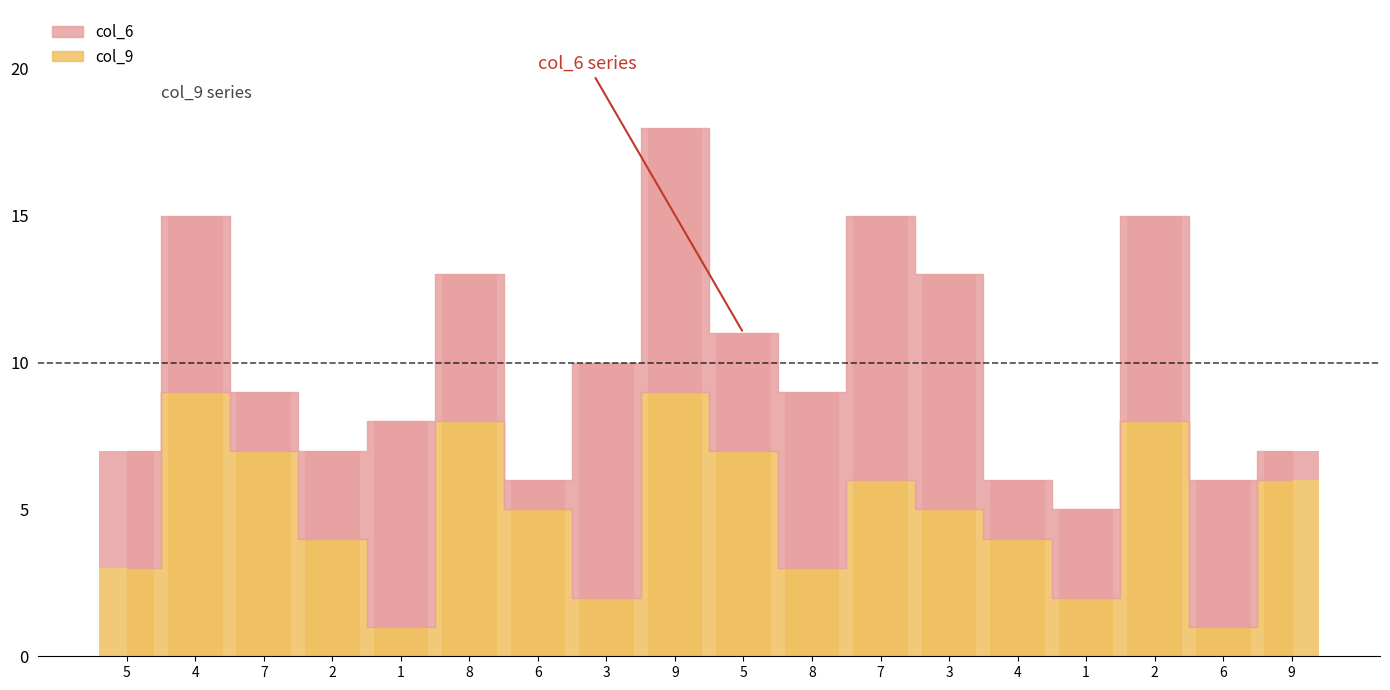

How many col_6 values are between 3 and 7?

10